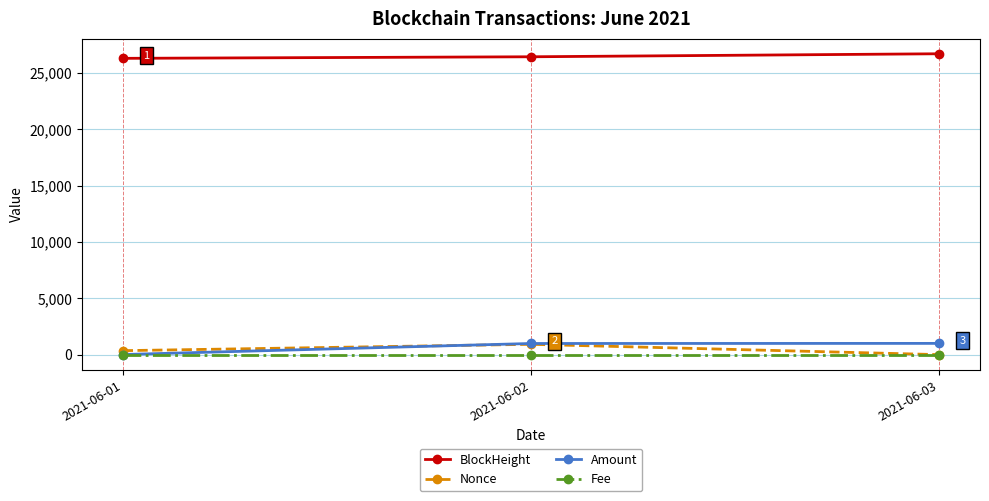

What is the value of the BlockHeight point at the 1st from the left?

26293.0